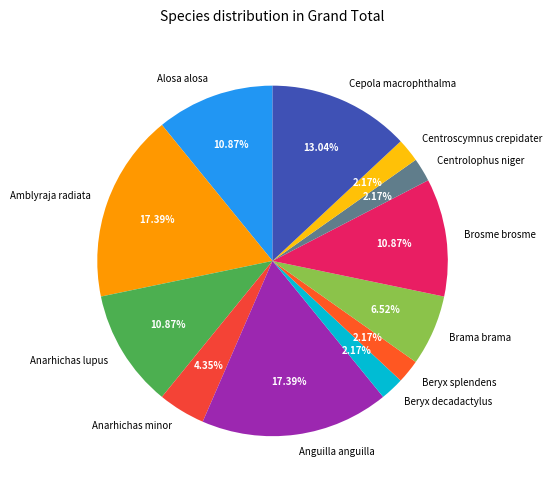

Which has a higher value, Centrolophus niger or Brosme brosme?

Brosme brosme